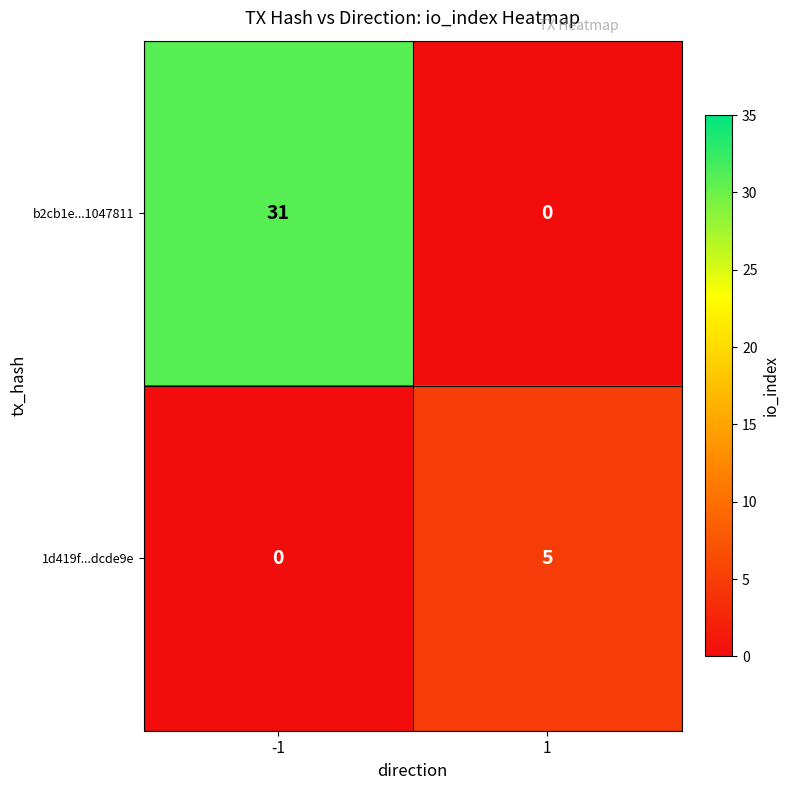

What is the average value of the b2cb1e...1047811 series?

16